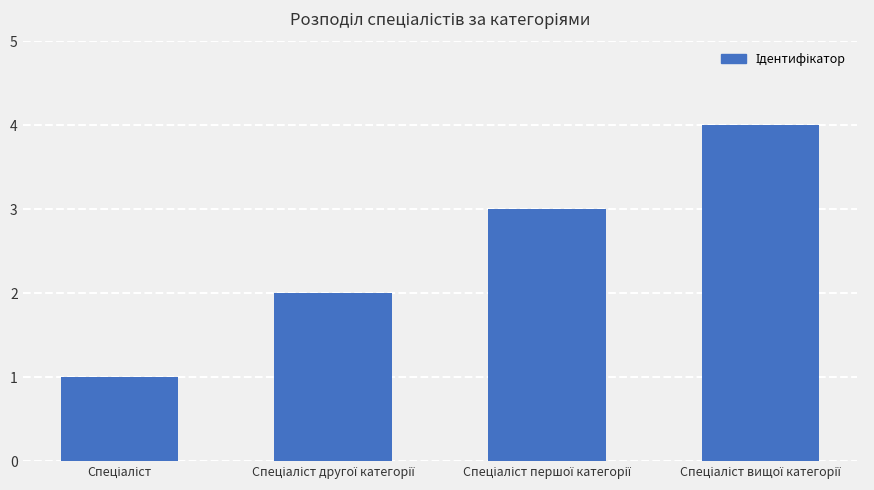

What is the sum of all values?

10